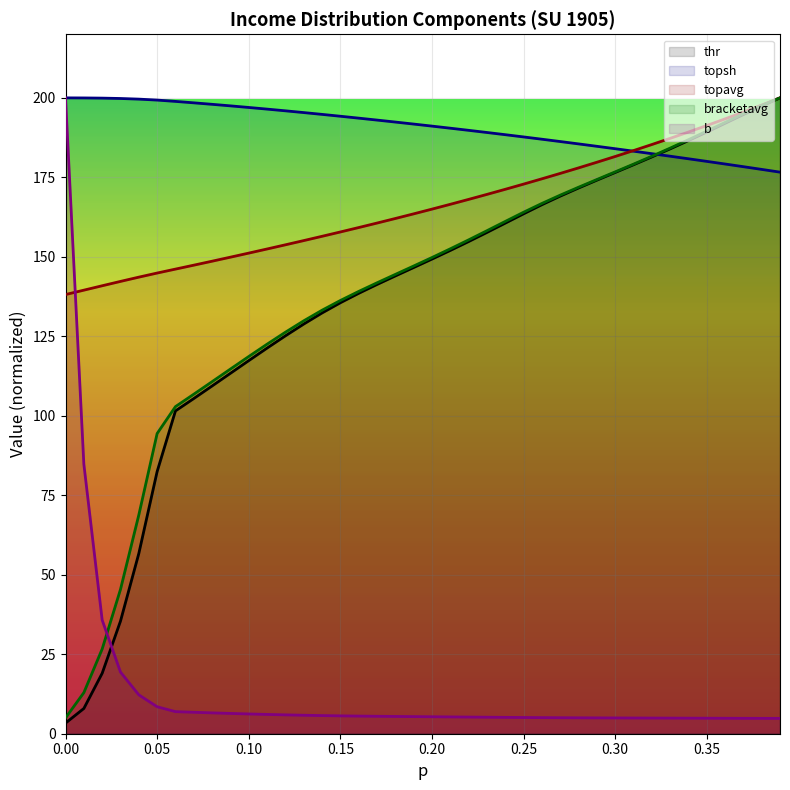

How many intersections are there between b and bracketavg?

1